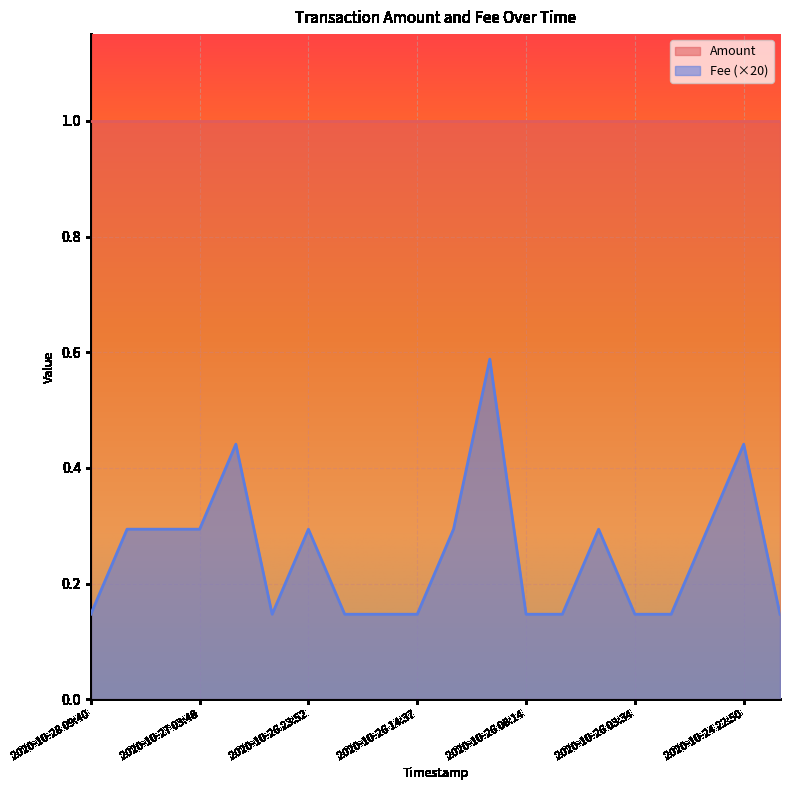

What is the label of the 4th point from the right?

2020-10-25 00:22